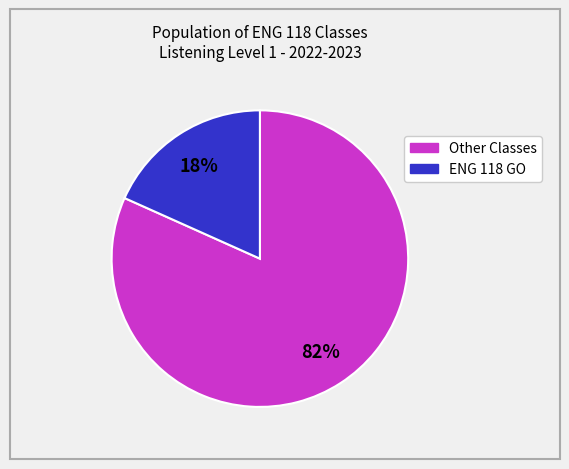

To the nearest percent, what is the average slice percentage?

50%